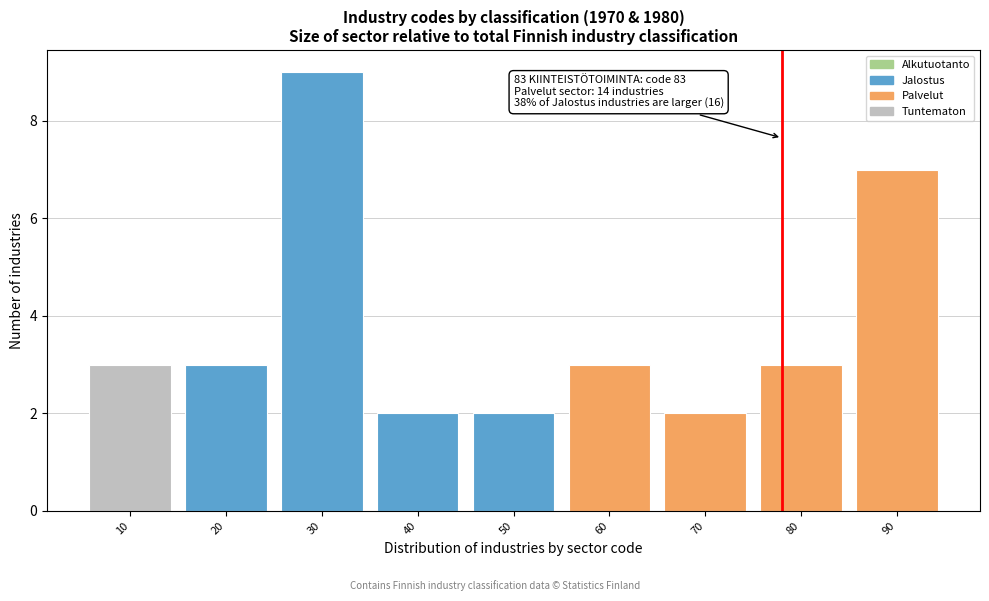

Reading left to right, list all the values displayed in this chart.

3	3	9	2	2	3	2	3	7